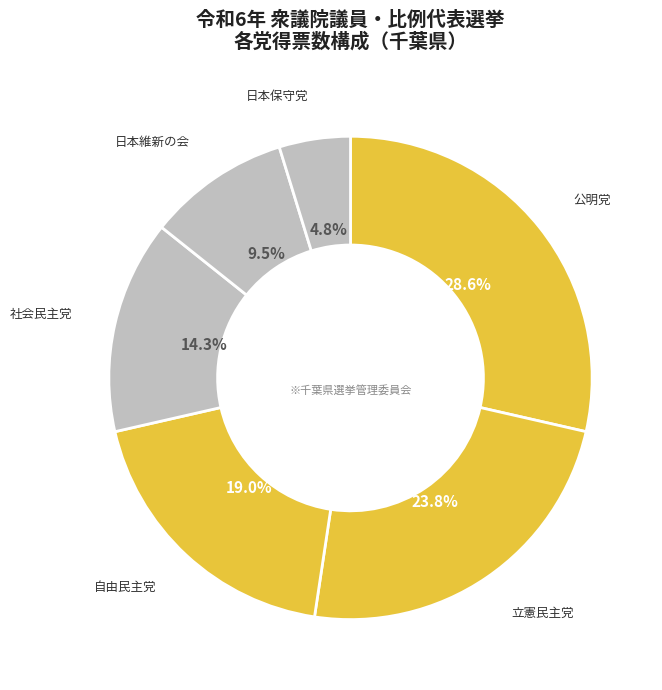

Count the number of slices in the pie.

6